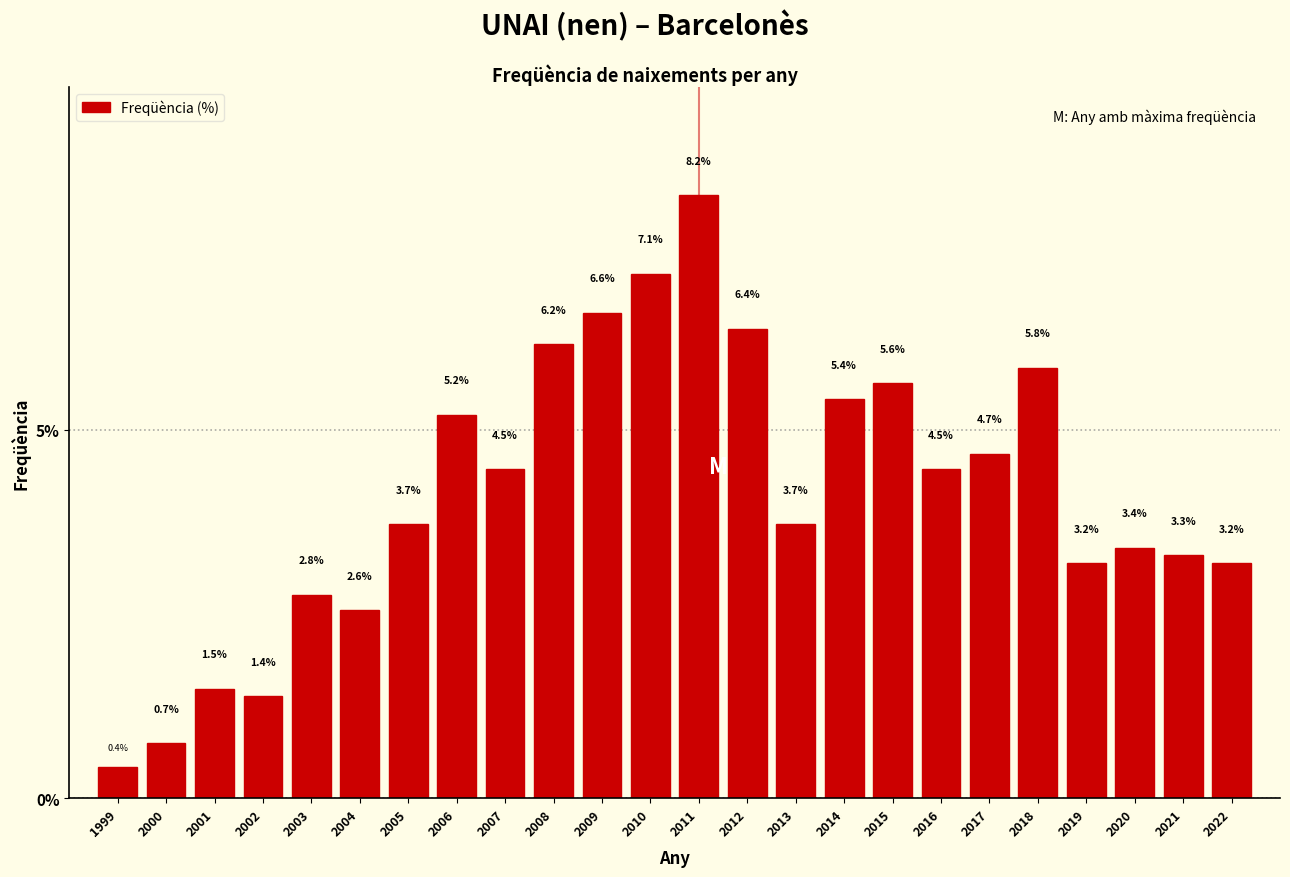

Reading left to right, list all the values displayed in this chart.

1999=0.4	2000=0.7	2001=1.5	2002=1.4	2003=2.8	2004=2.6	2005=3.7	2006=5.2	2007=4.5	2008=6.2	2009=6.6	2010=7.1	2011=8.2	2012=6.4	2013=3.7	2014=5.4	2015=5.6	2016=4.5	2017=4.7	2018=5.8	2019=3.2	2020=3.4	2021=3.3	2022=3.2